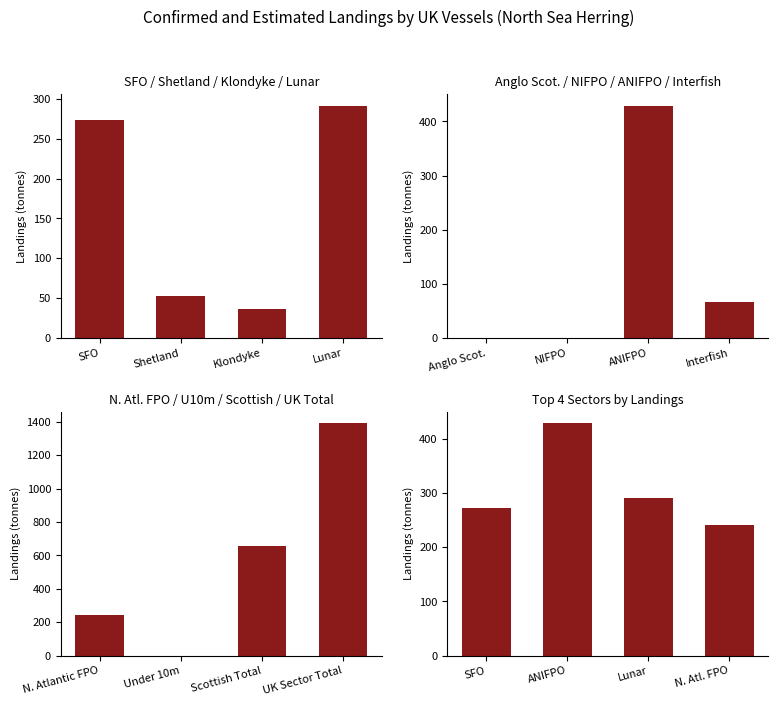

Reading left to right, what are all the values shown in this chart?

SFO / Shetland / Klondyke / Lunar: 273.3	52.1	36.0	291.7
Anglo Scot. / NIFPO / ANIFPO / Interfish: 0.0	0.2	429.0	66.5
N. Atl. FPO / U10m / Scottish / UK Total: 241.7	0.0	653.1	1390.6
Top 4 Sectors by Landings: 273.3	429.0	291.7	241.7